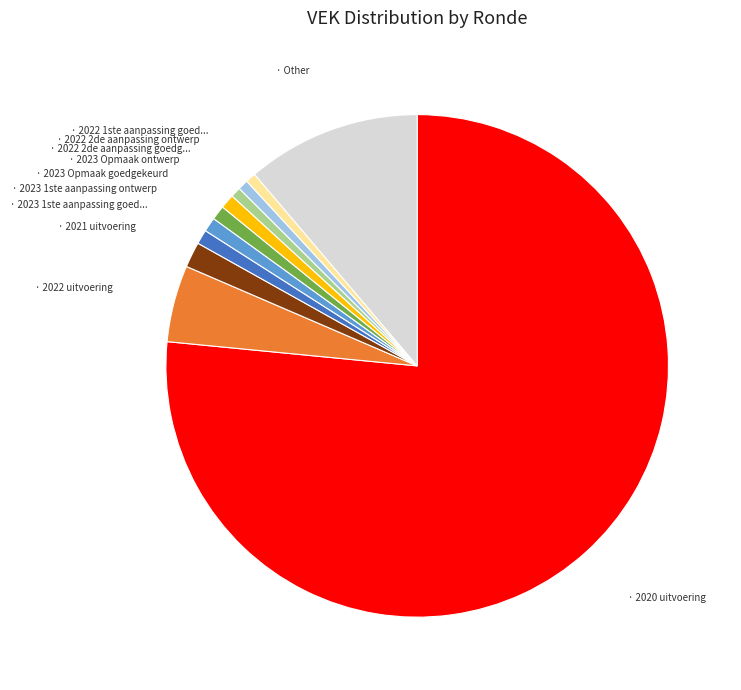

Is there any slice that represents more than half of the pie?

Yes